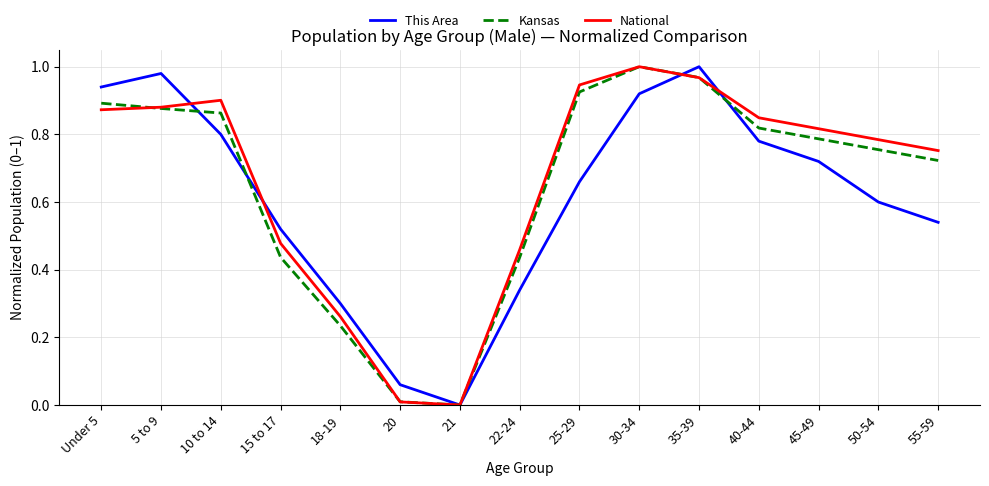

Between 15 to 17 and 25-29, which series saw the biggest shift?

Kansas